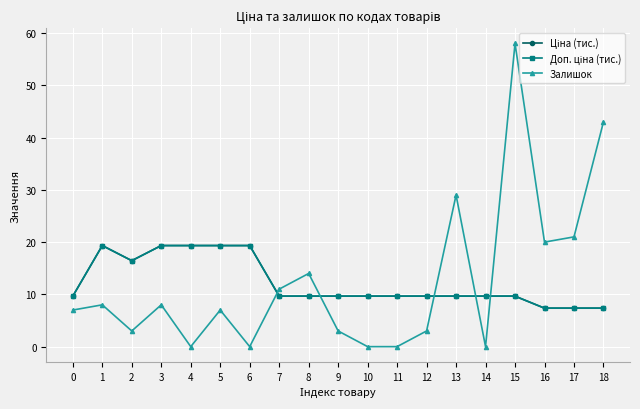

At which category does Залишок reach its first local valley?

2